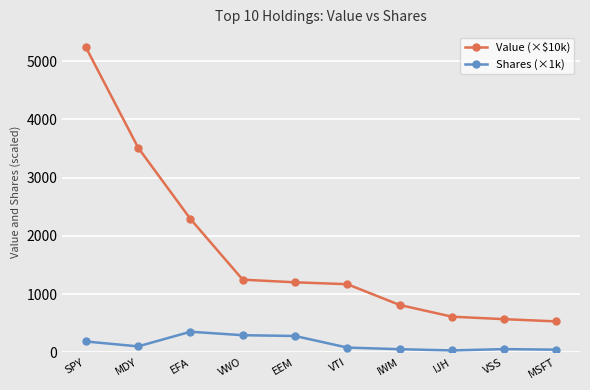

What is the total value across all series at MDY?

3613.4